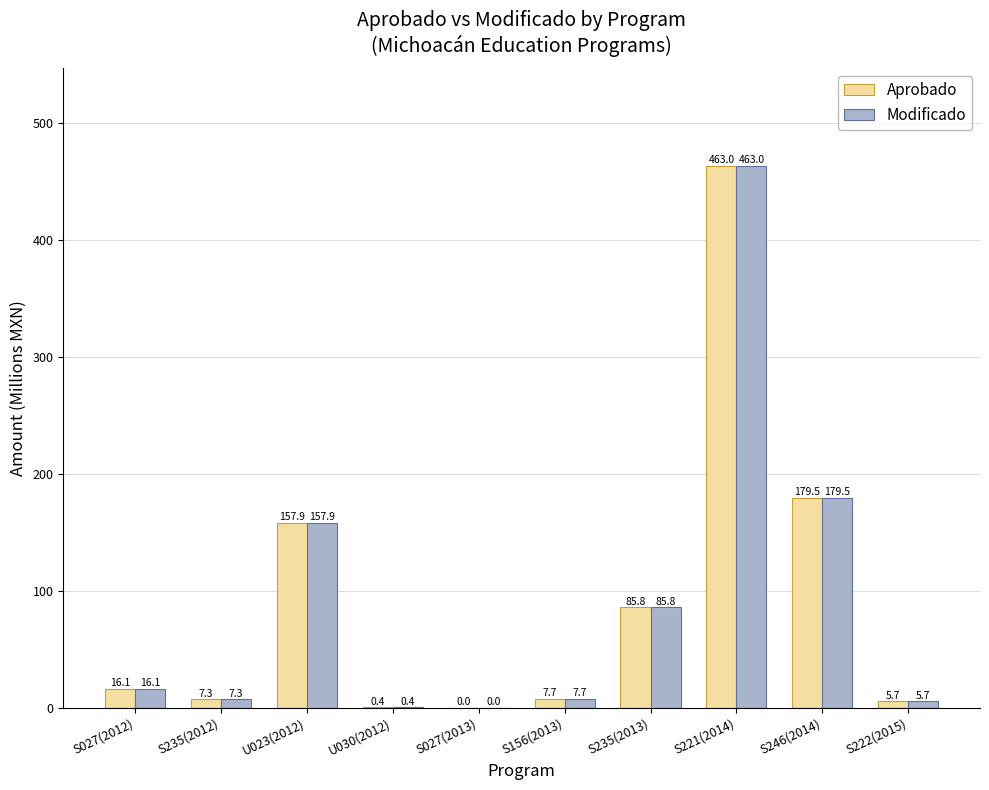

What is the greatest value displayed?

463.0